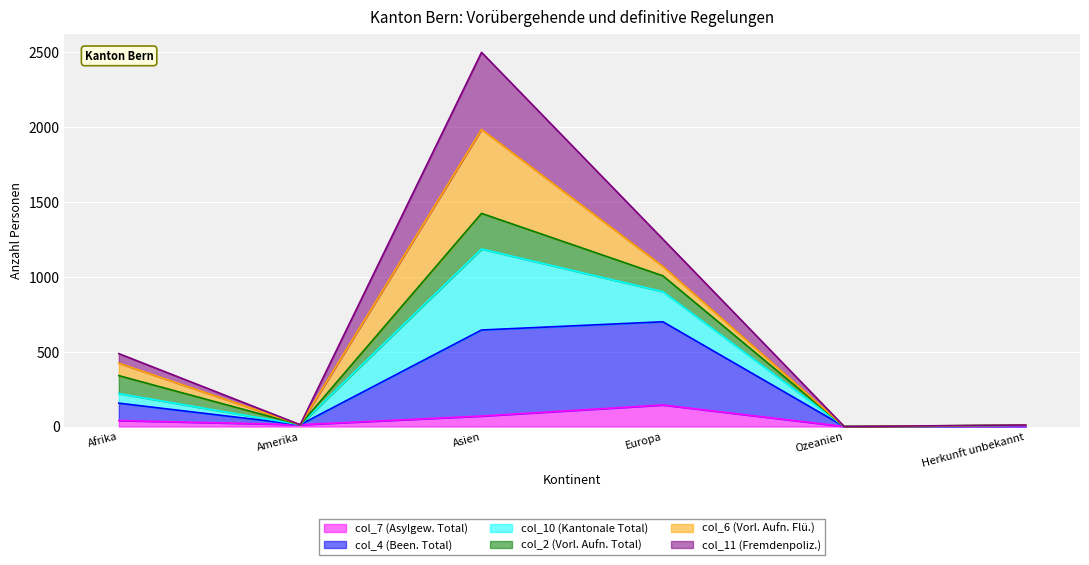

The col_11 (Fremdenpoliz.) series shows 0 at Ozeanien. True or false?

True